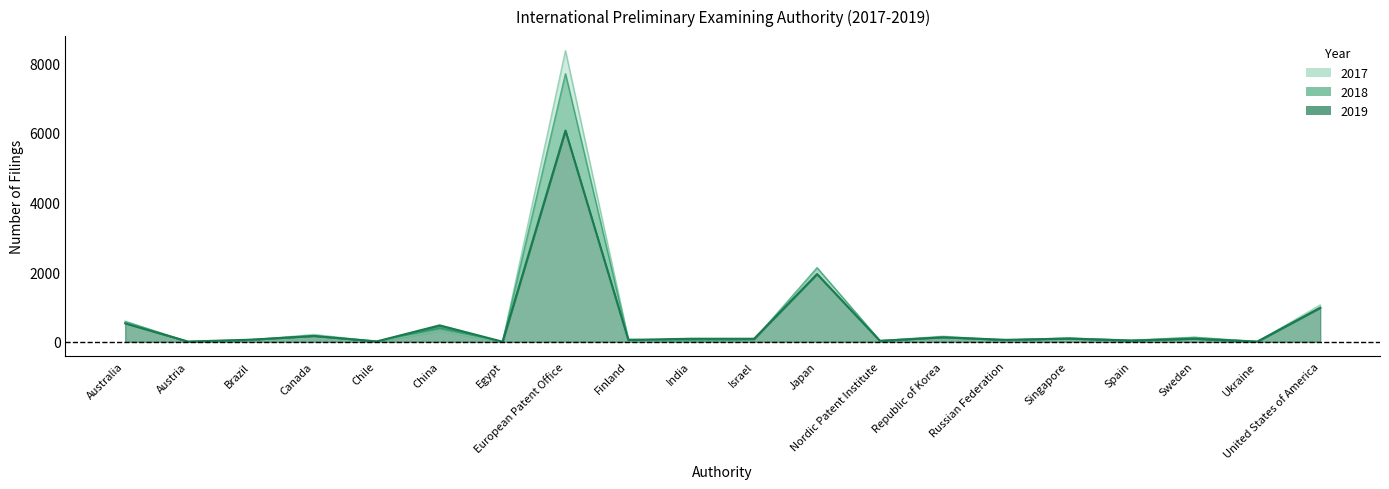

Where do 2019 and 2017 first cross each other?

Austria and Brazil